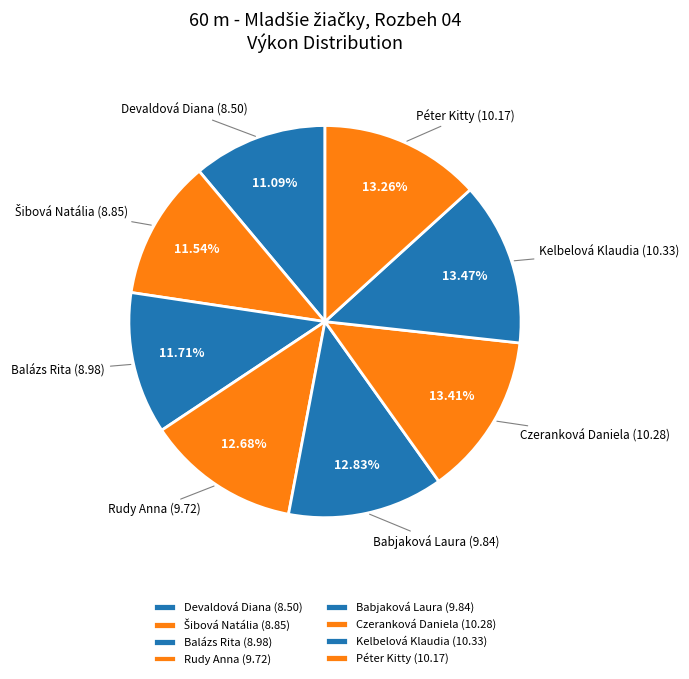

Combined, what portion of the pie is Rudy Anna and Péter Kitty?

25.9%